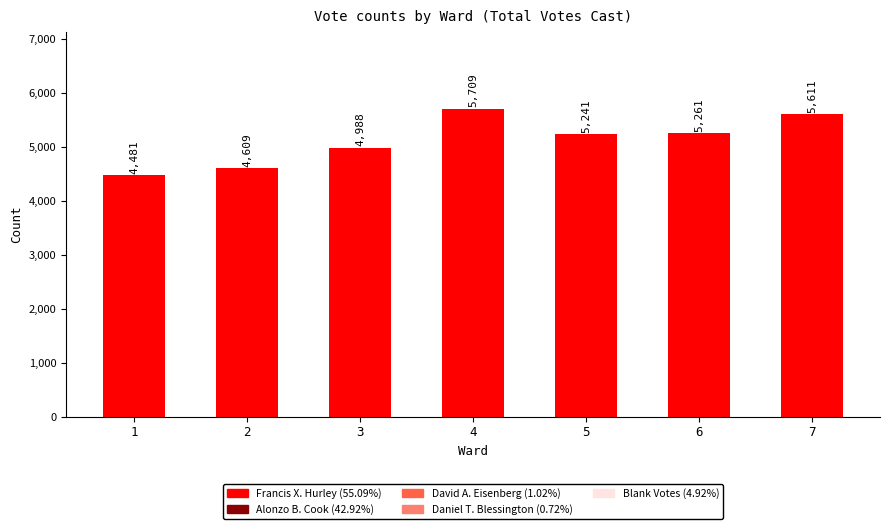

Reading left to right, transcribe all the data shown in this chart.

4481	4609	4988	5709	5241	5261	5611